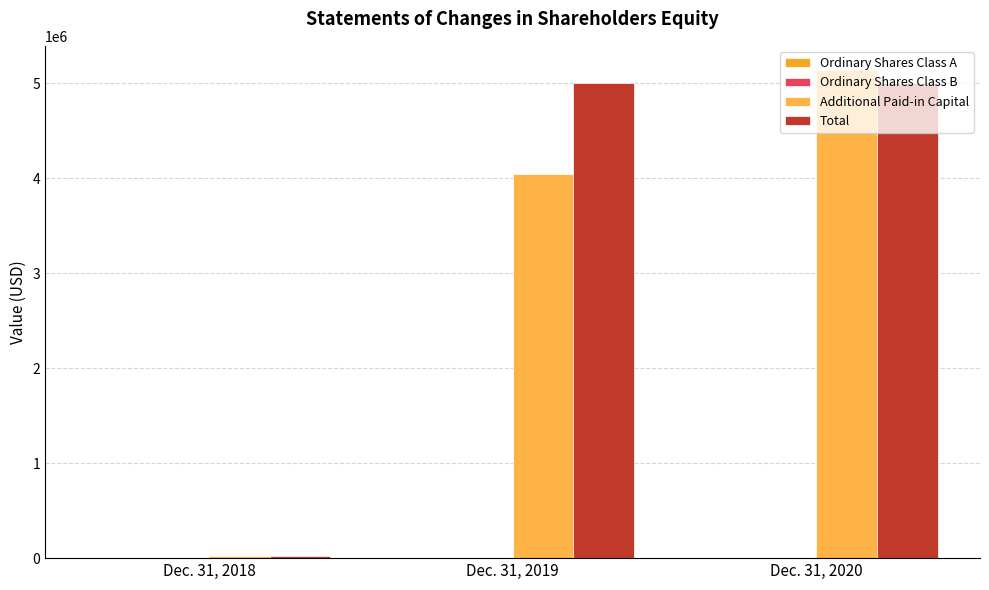

What value does the Additional Paid-in Capital series have at Dec. 31, 2020?

5135809